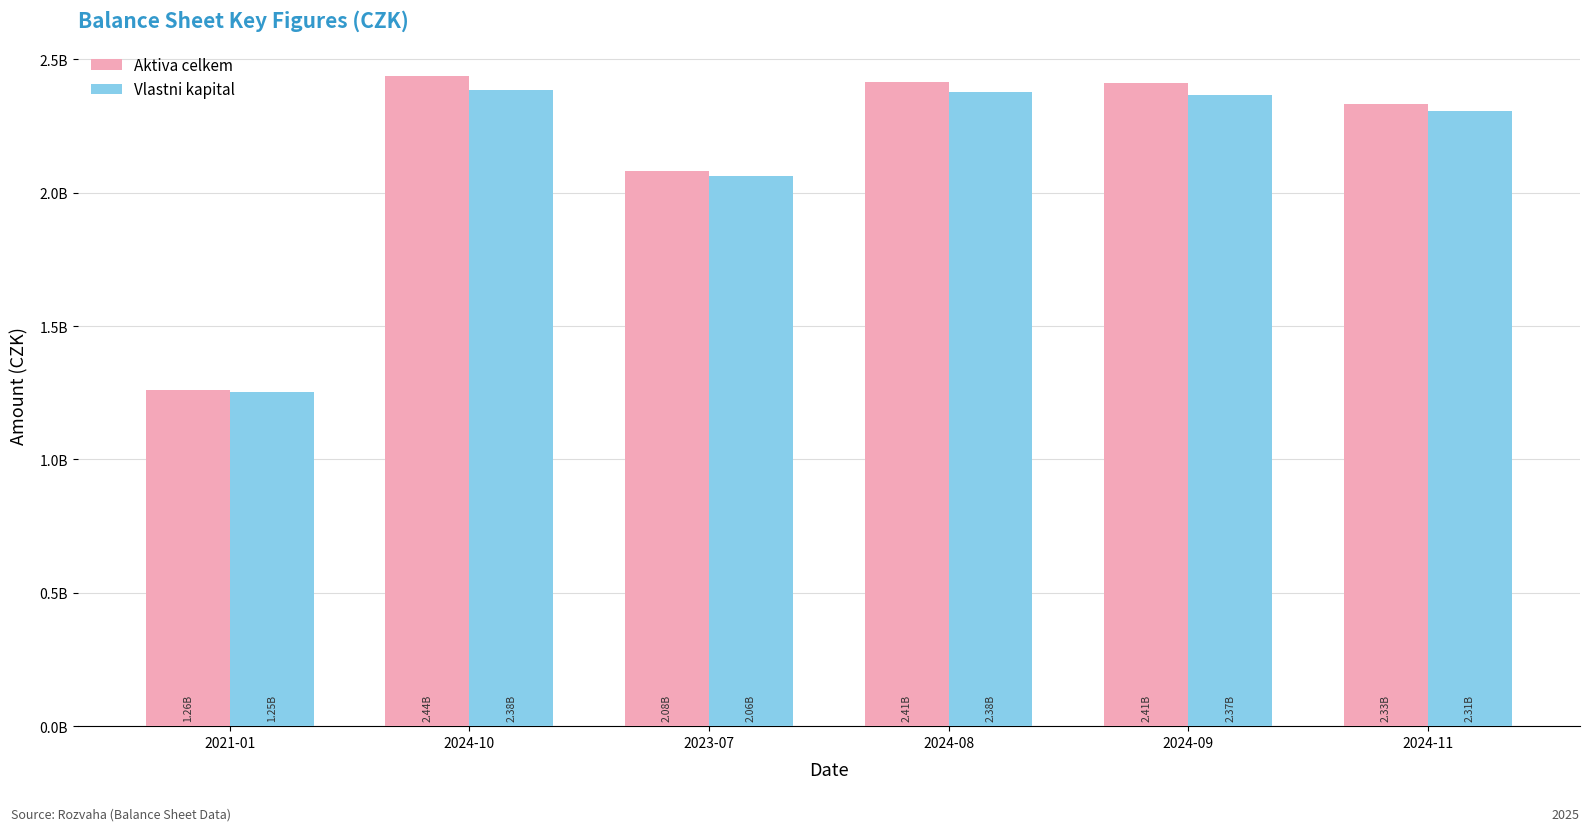

What is the difference between the maximum and second lowest values in the Aktiva celkem series?

359005649.0